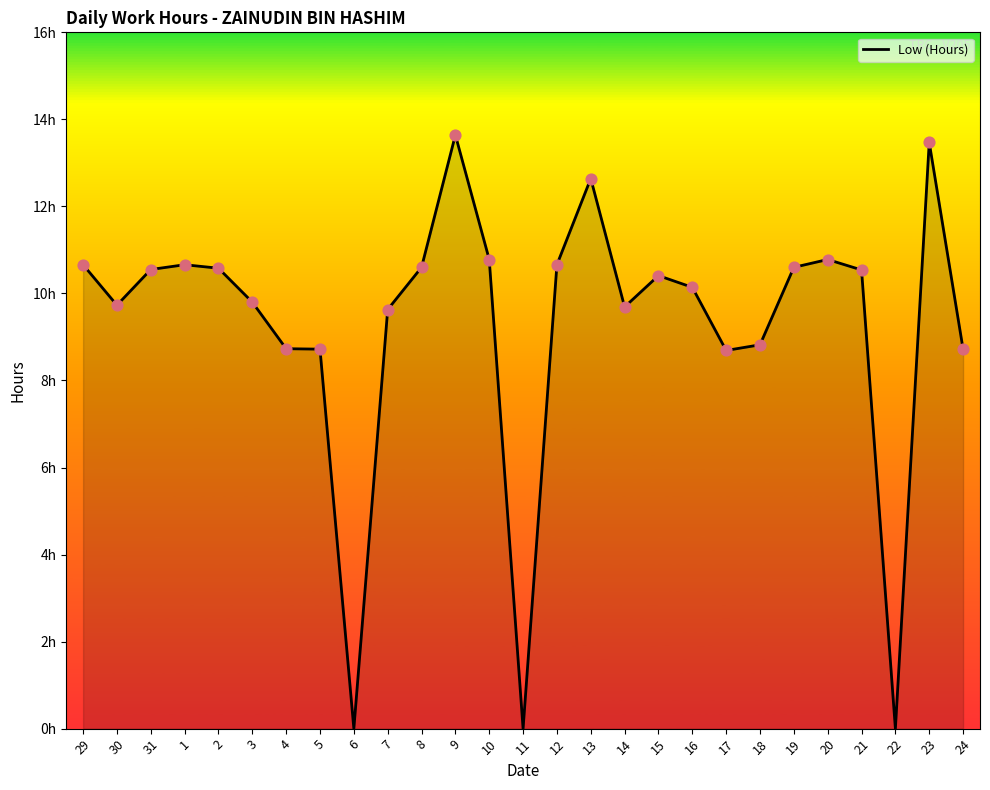

Between 11 and 14, which is larger?

14